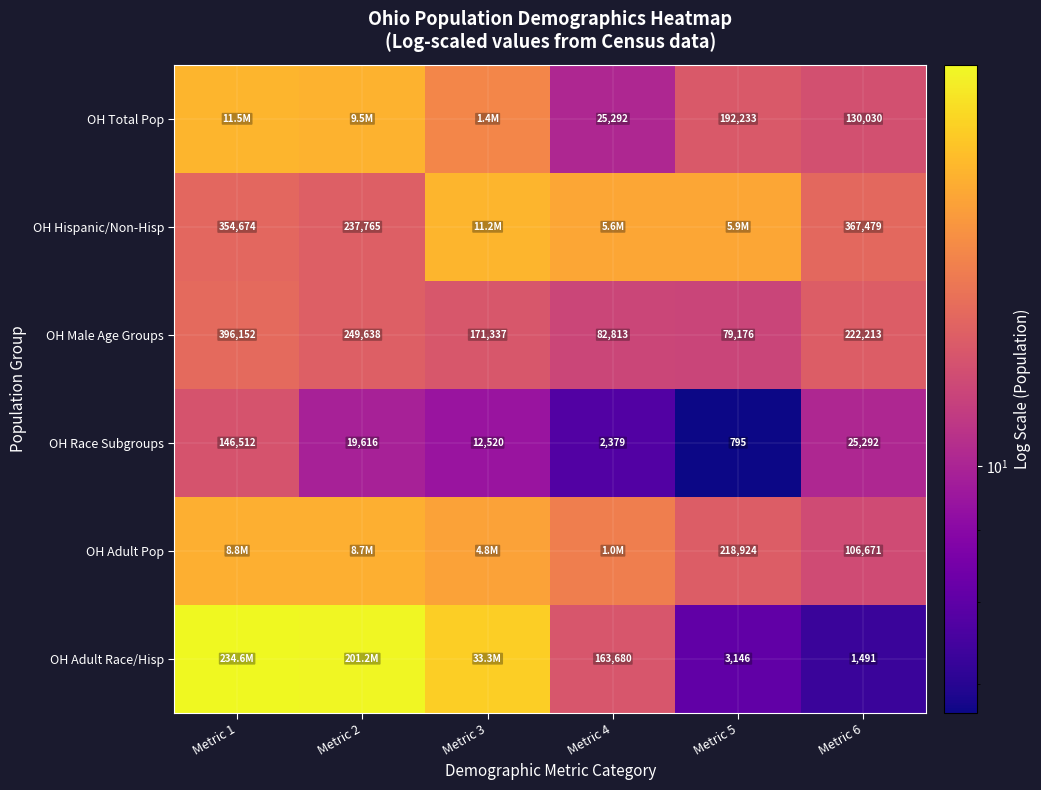

Which series has the largest range (max minus min)?

OH Adult Race/Hisp